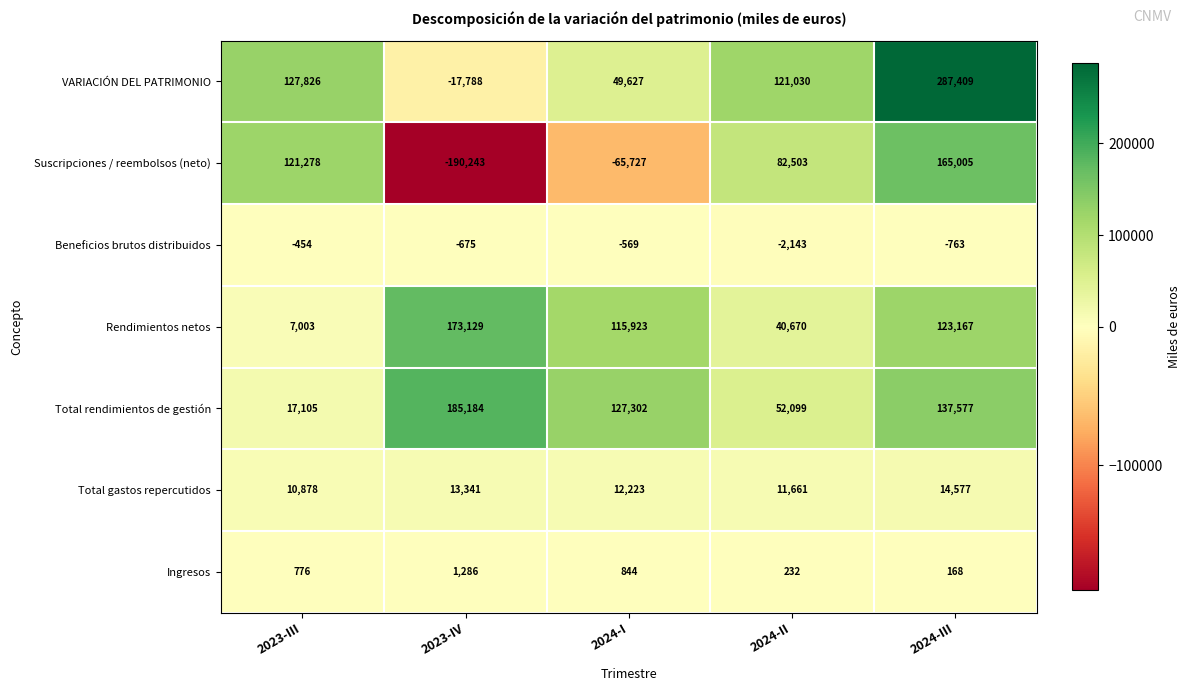

At how many categories does at least one series exceed 269497?

1